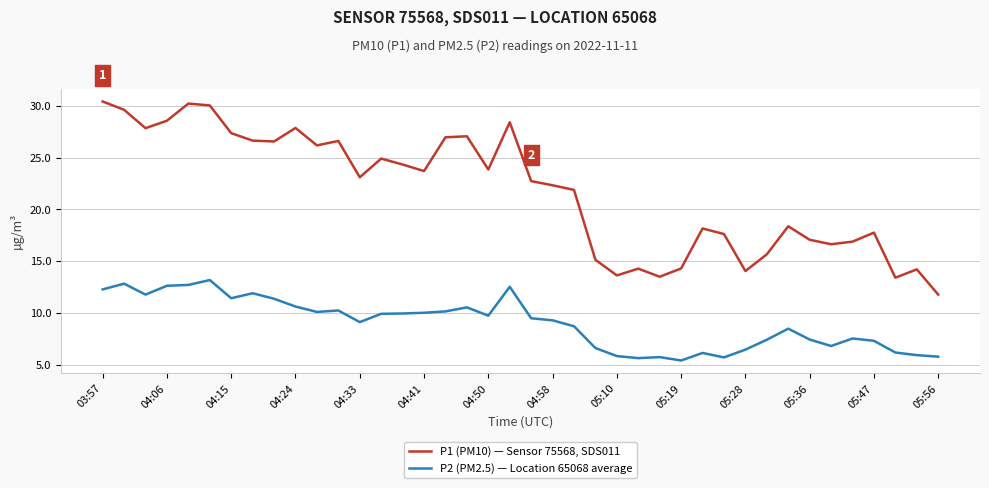

What is the difference between the second highest and minimum values in the P2 (PM2.5) — Location 65068 average series?

7.4